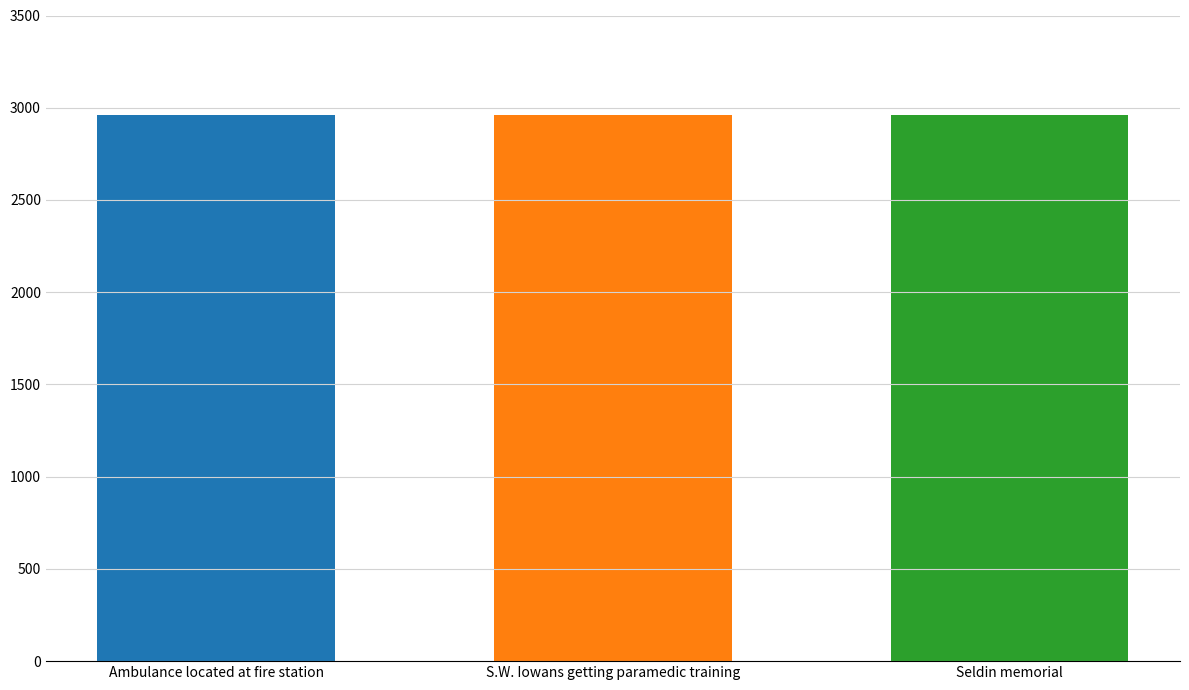

Does the chart contain stacked bars?

No